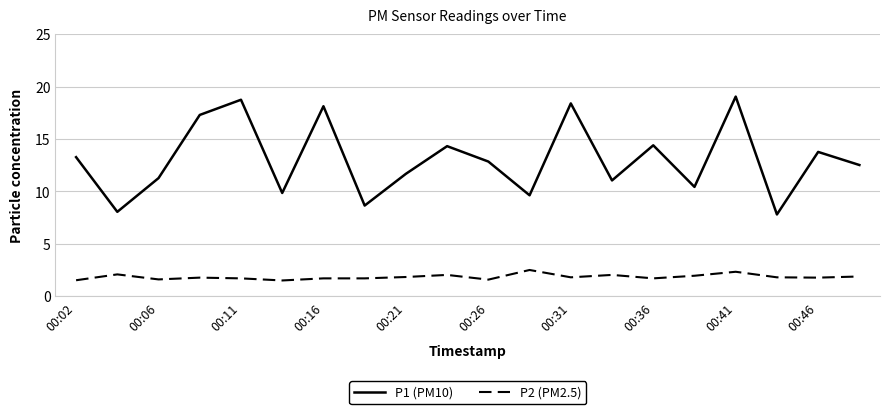

How many lines are shown in the chart?

2